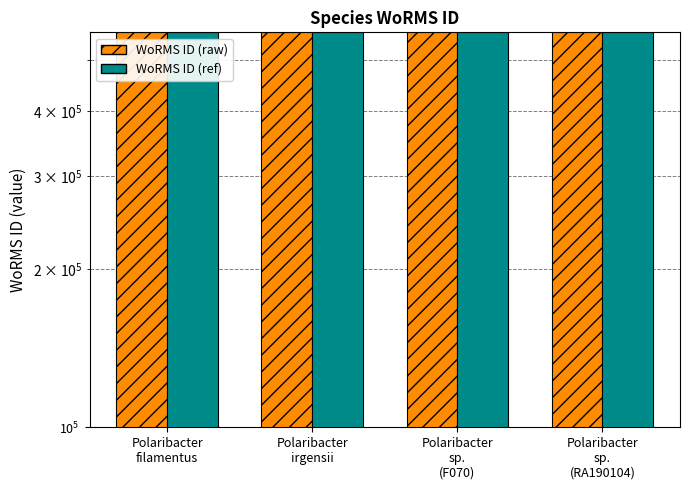

Between Polaribacter
irgensii and Polaribacter
sp.
(F070), which series saw the biggest shift?

WoRMS ID (raw)